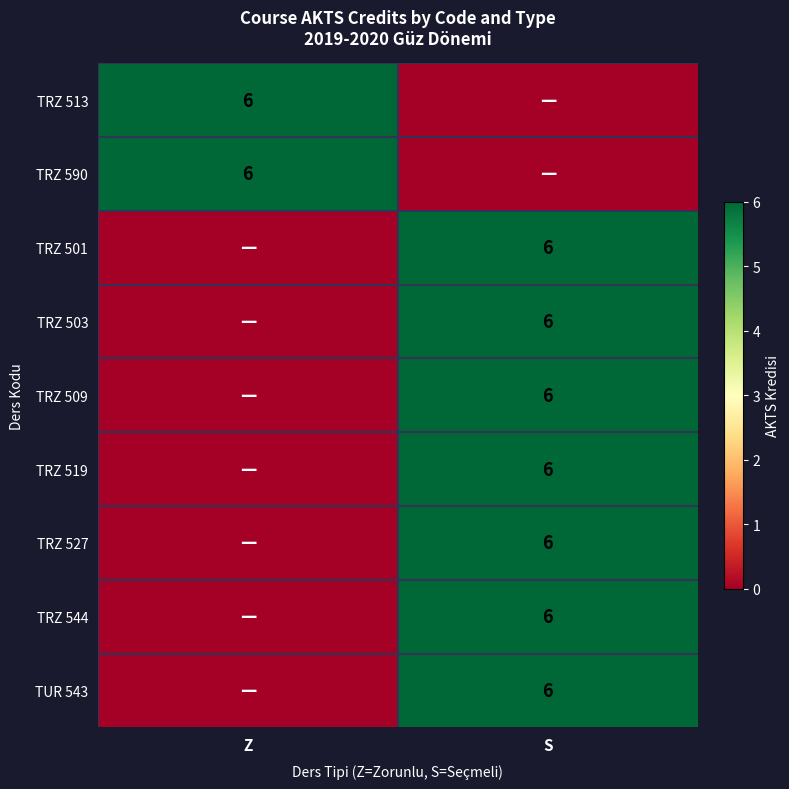

Is it true that TRZ 519 equals 6 at S?

True